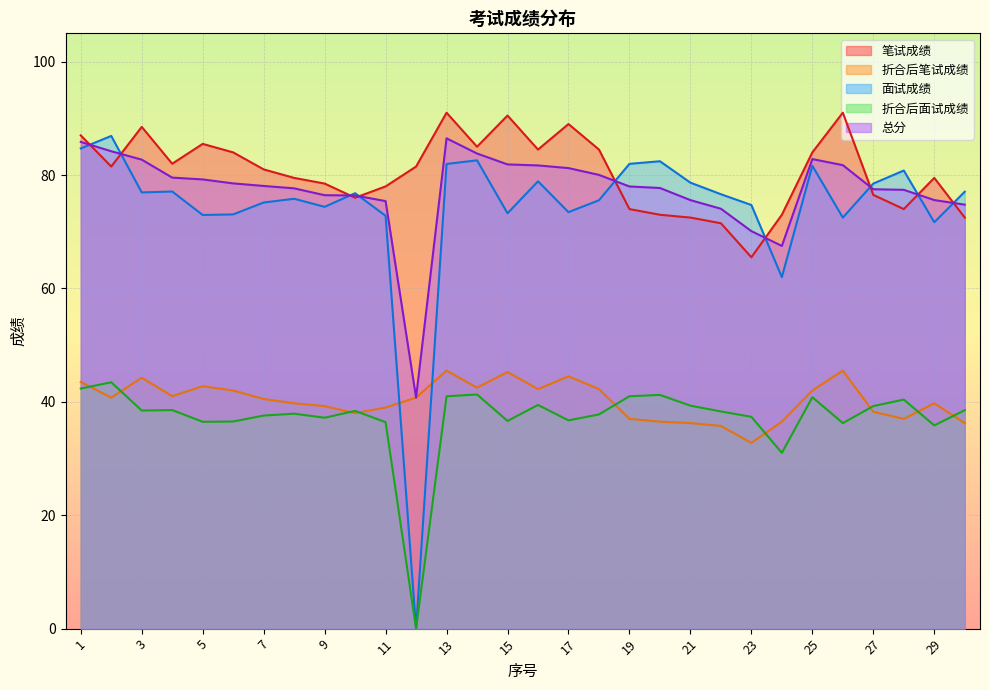

The 笔试成绩 series shows 90.5 at 15. True or false?

True